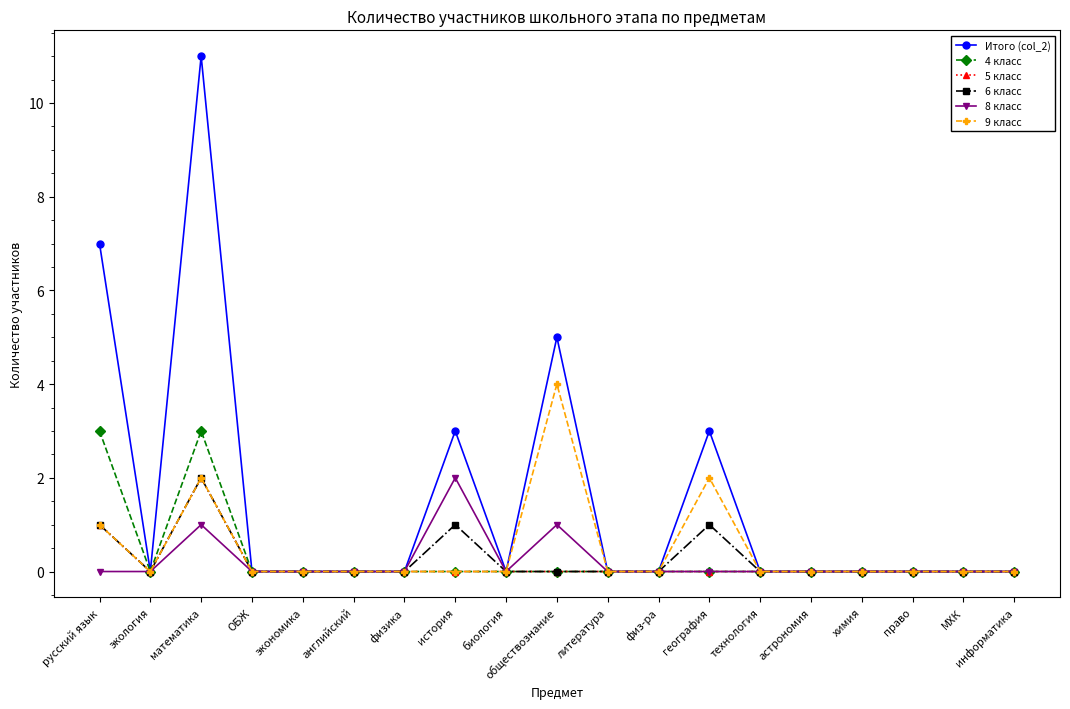

True or false: 6 класс has a value of -1 at литература.

False